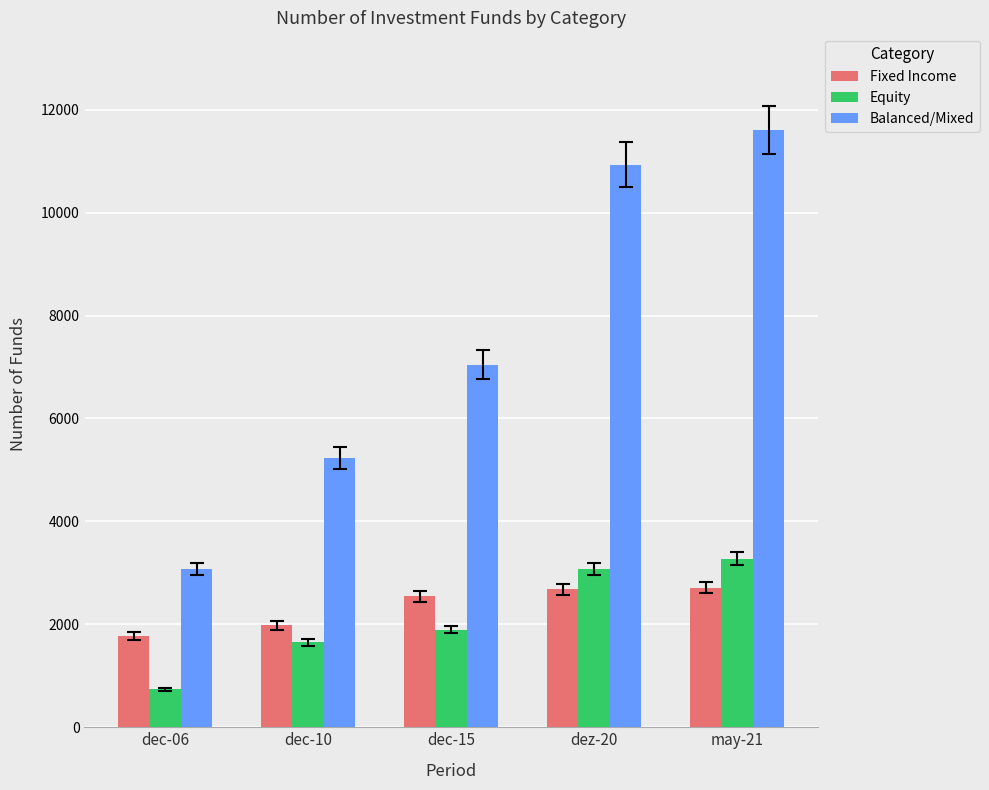

Which category has the highest value across all series?

may-21